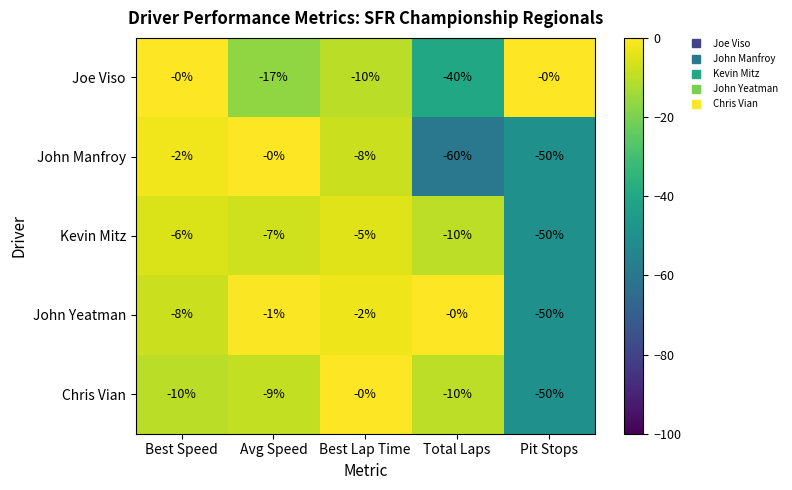

Reading right to left, what are all the values shown in this chart?

Joe Viso: Pit Stops=0	Total Laps=-40	Best Lap Time=-10	Avg Speed=-17	Best Speed=0
John Manfroy: Pit Stops=-50	Total Laps=-60	Best Lap Time=-8	Avg Speed=0	Best Speed=-2
Kevin Mitz: Pit Stops=-50	Total Laps=-10	Best Lap Time=-5	Avg Speed=-7	Best Speed=-6
John Yeatman: Pit Stops=-50	Total Laps=0	Best Lap Time=-2	Avg Speed=-1	Best Speed=-8
Chris Vian: Pit Stops=-50	Total Laps=-10	Best Lap Time=0	Avg Speed=-9	Best Speed=-10